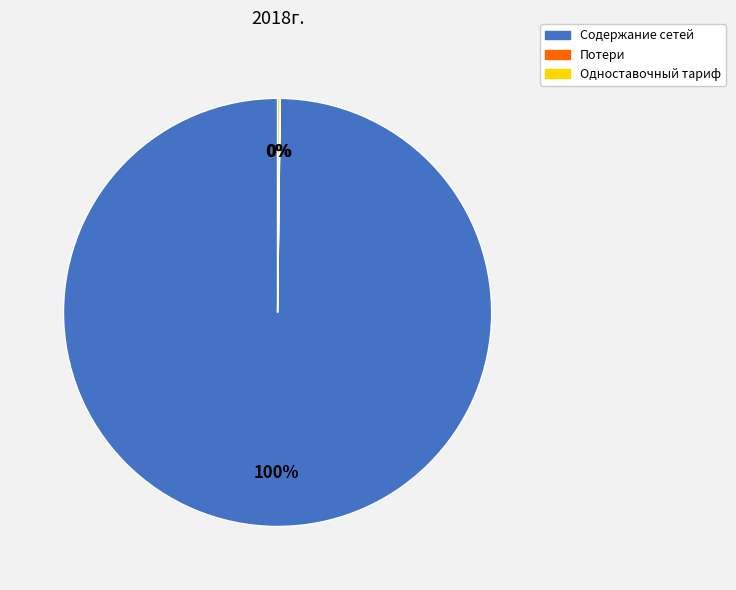

Which category has the biggest portion of the pie?

Содержание сетей